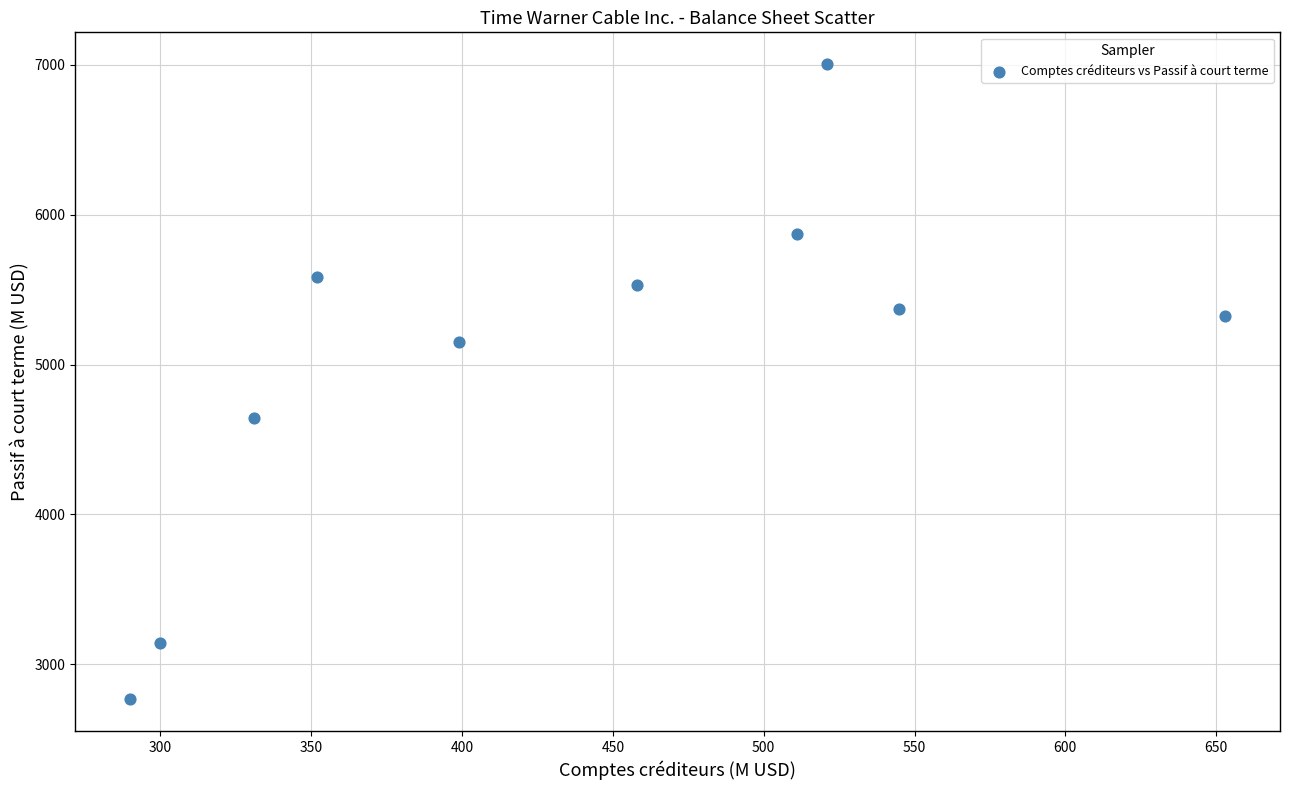

What is the range of Y values (max minus min)?

4241